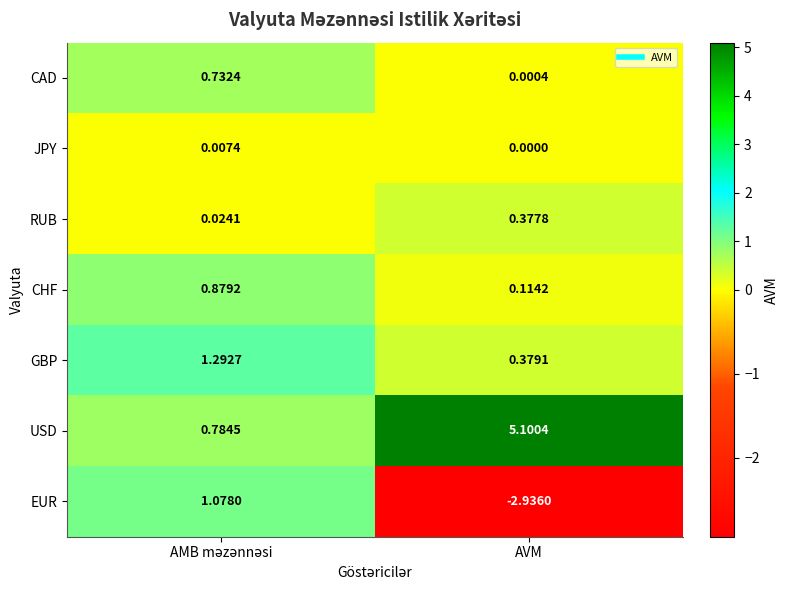

Which series has the largest total across all categories?

USD